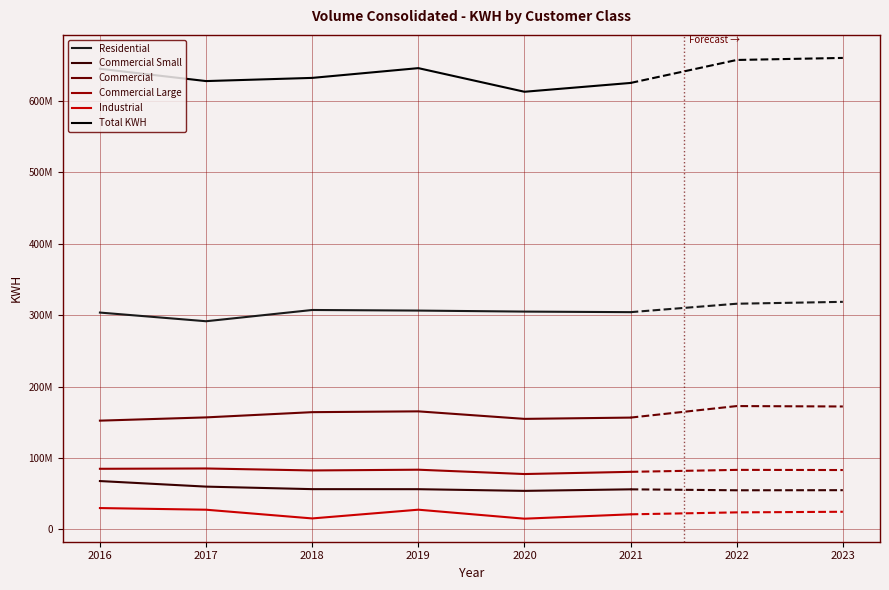

What are all the series names shown in the legend?

Residential, Commercial Small, Commercial, Commercial Large, Industrial, Total KWH